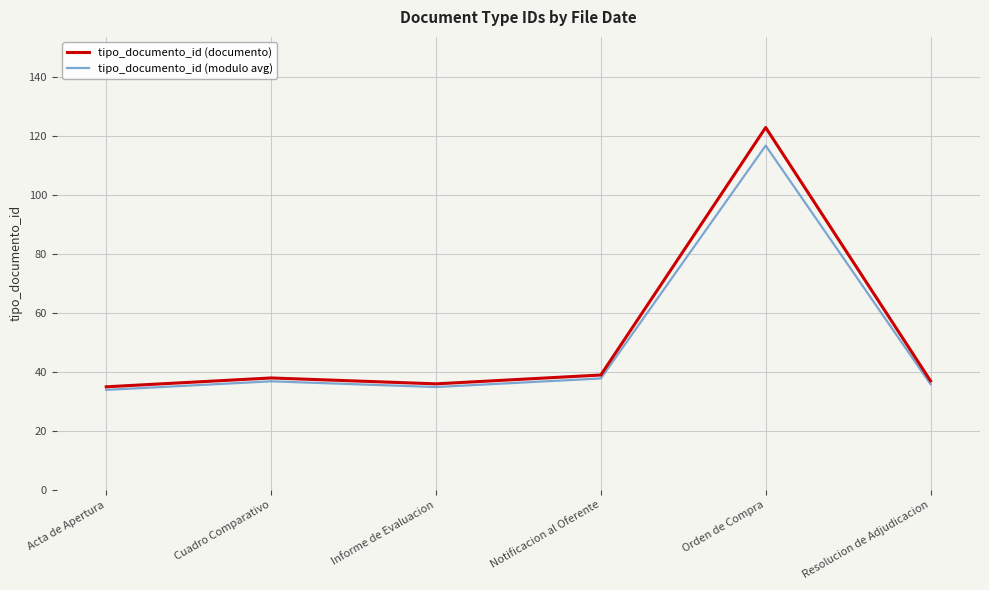

Read the tipo_documento_id (documento) value at Cuadro Comparativo.

38.0